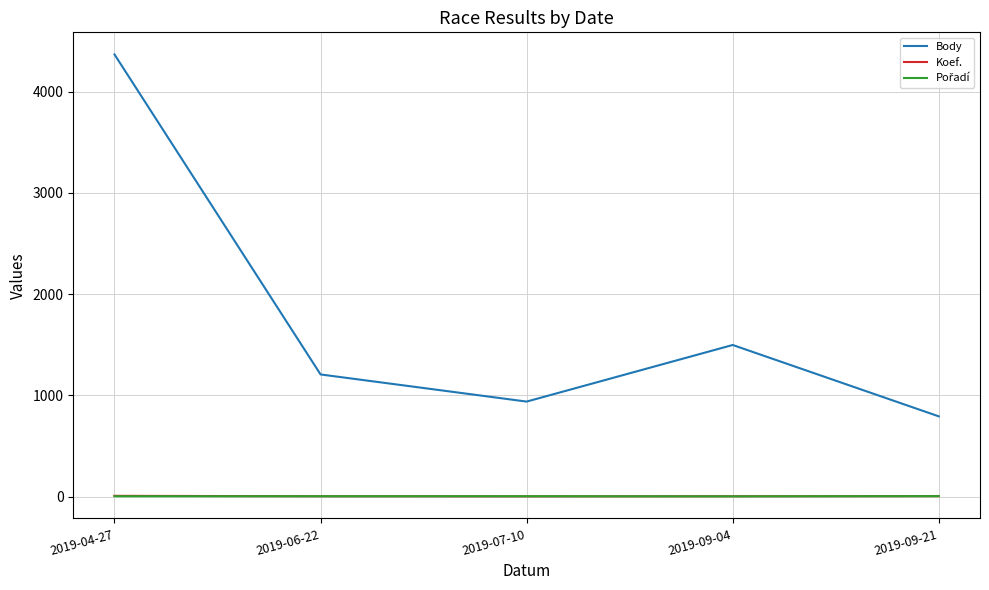

What position from the left is 2019-09-21?

5